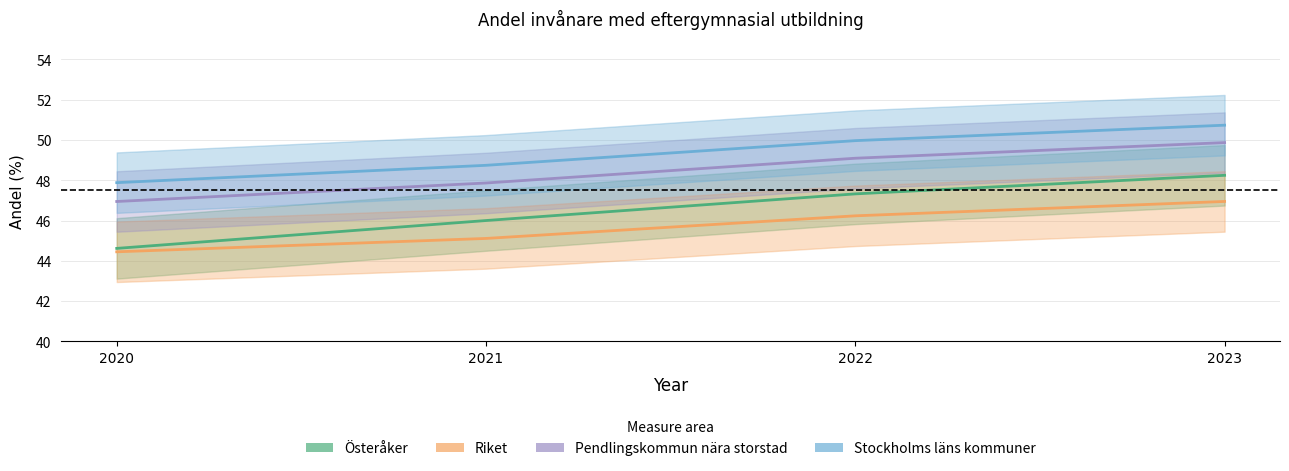

The value of Riket at 2021 is 70.5. True or false?

False